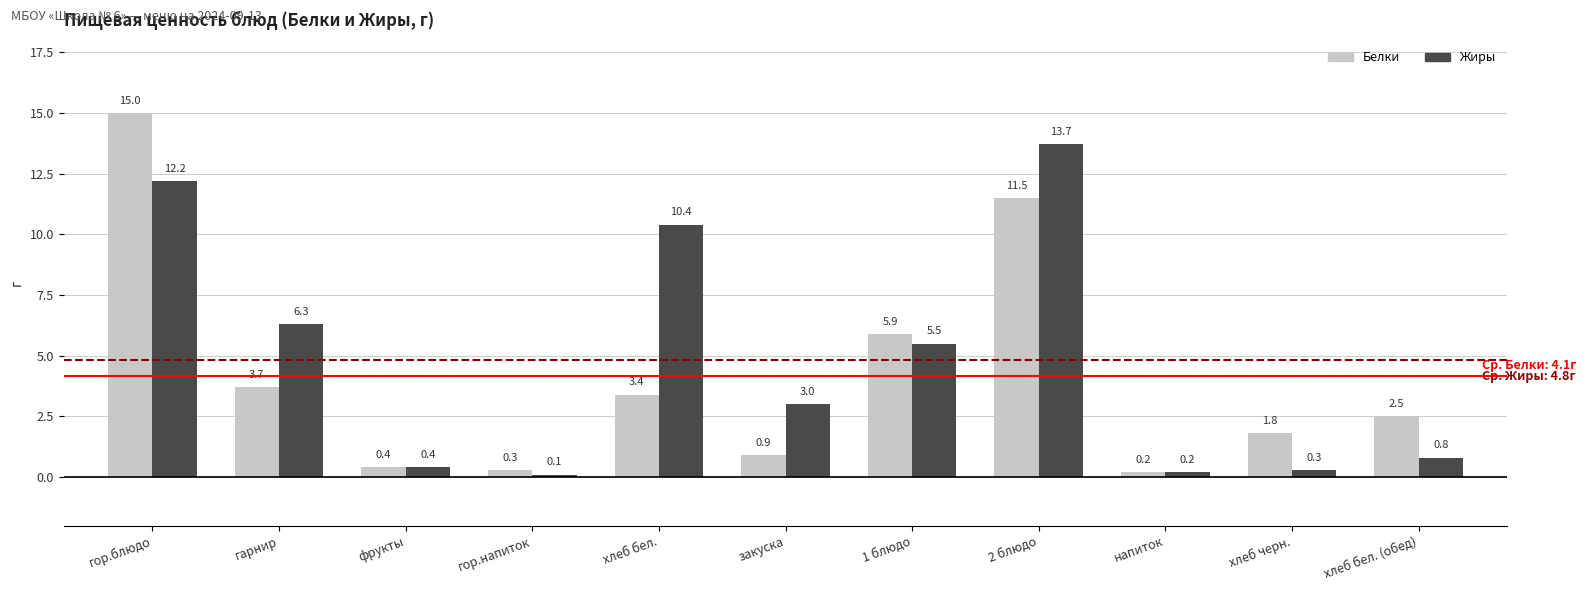

What is the value of the Белки bar at the 3rd from the left?

0.4